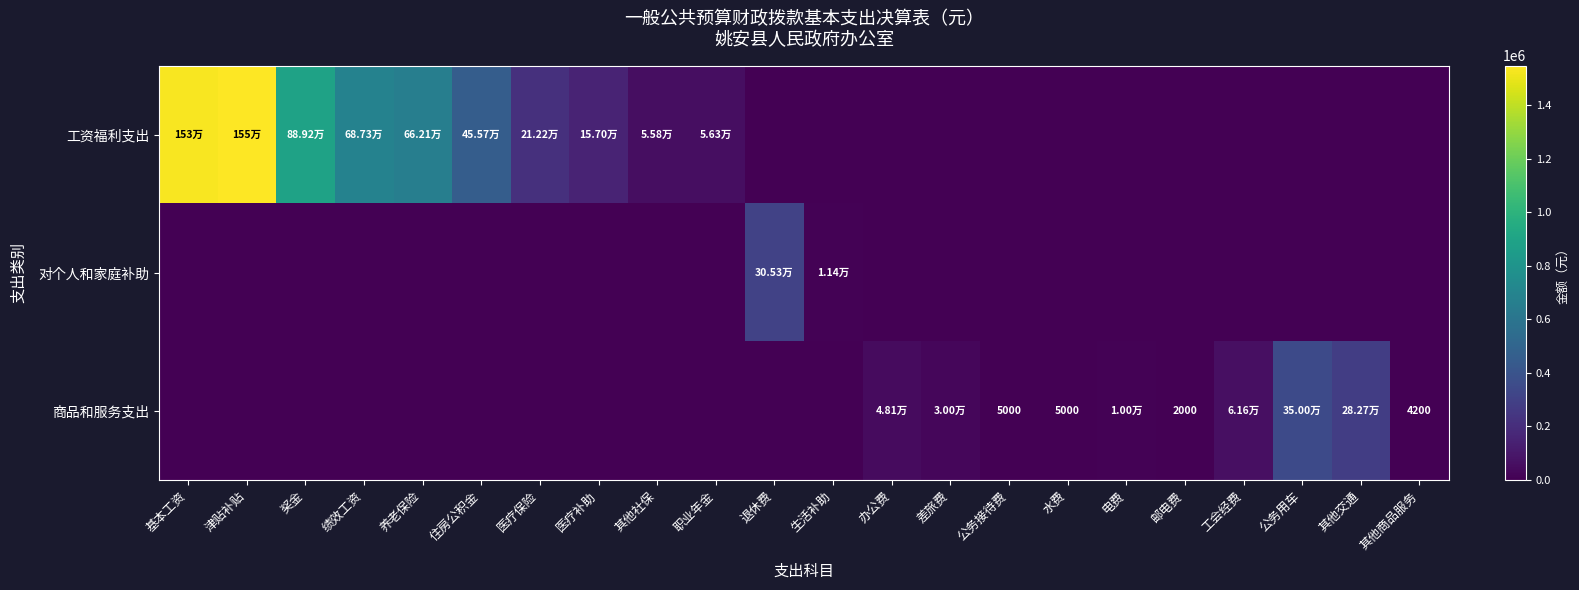

At how many categories does at least one series exceed 272275?

9